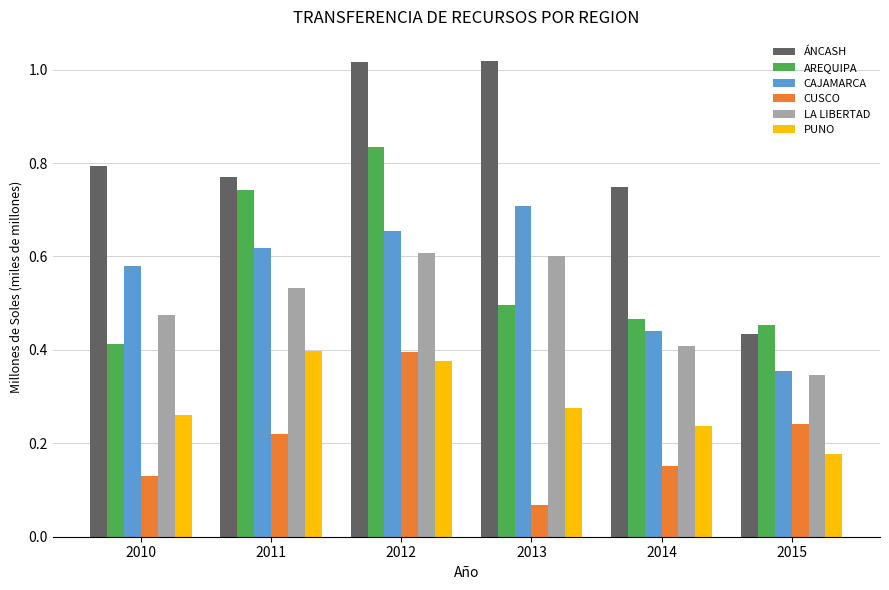

At which label is CUSCO closest to 0?

2013